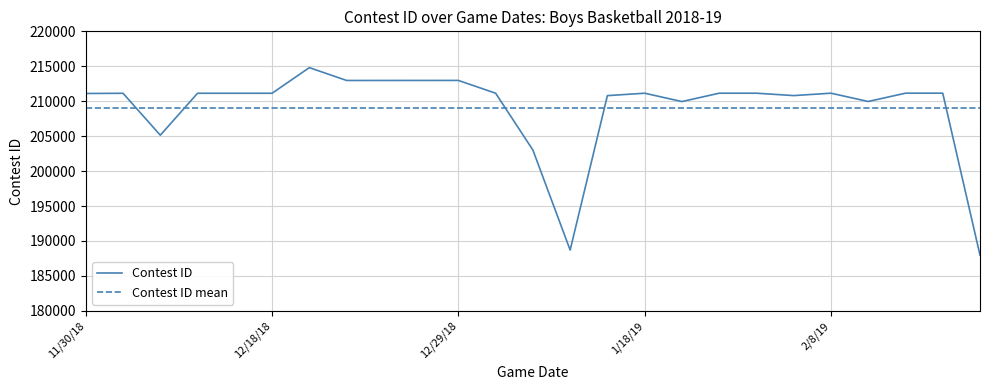

List the labels in order of value, largest first.

12/21/18, 12/29/18, 12/28/18, 12/27/18, 12/22/18, 2/19/19, 2/15/19, 2/8/19, 1/29/19, 1/25/19, 1/18/19, 1/4/19, 12/18/18, 12/14/18, 12/12/18, 12/4/18, 11/30/18, 2/1/19, 1/16/19, 2/12/19, 1/22/19, 12/7/18, 1/8/19, 1/11/19, 3/1/19